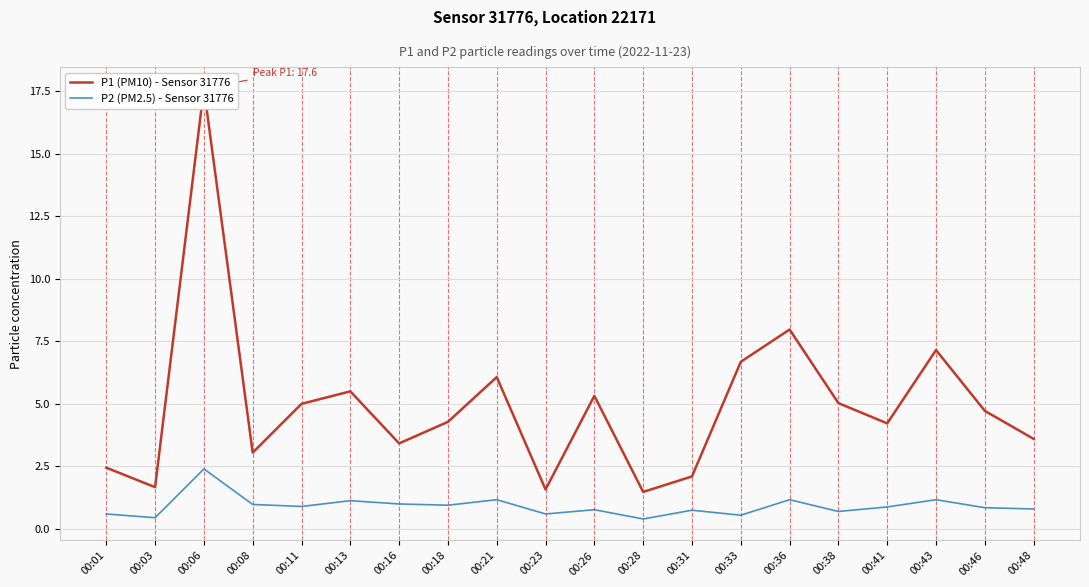

Reading left to right, list all the values displayed in this chart.

P1 (PM10) - Sensor 31776: 2.5	1.7	17.6	3.0	5.0	5.5	3.4	4.3	6.1	1.6	5.3	1.5	2.1	6.7	8.0	5.0	4.2	7.2	4.7	3.6
P2 (PM2.5) - Sensor 31776: 0.6	0.5	2.4	1.0	0.9	1.1	1.0	0.9	1.2	0.6	0.8	0.4	0.8	0.6	1.2	0.7	0.9	1.2	0.8	0.8